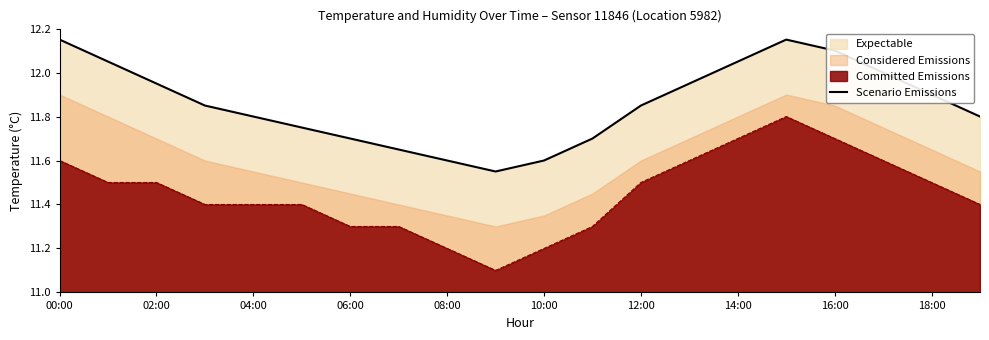

Reading right to left, list all the values displayed in this chart.

11.8	11.9	12.0	12.1	12.2	12.1	11.9	11.8	11.7	11.6	11.6	11.6	11.7	11.7	11.8	11.8	11.8	11.9	12.1	12.2